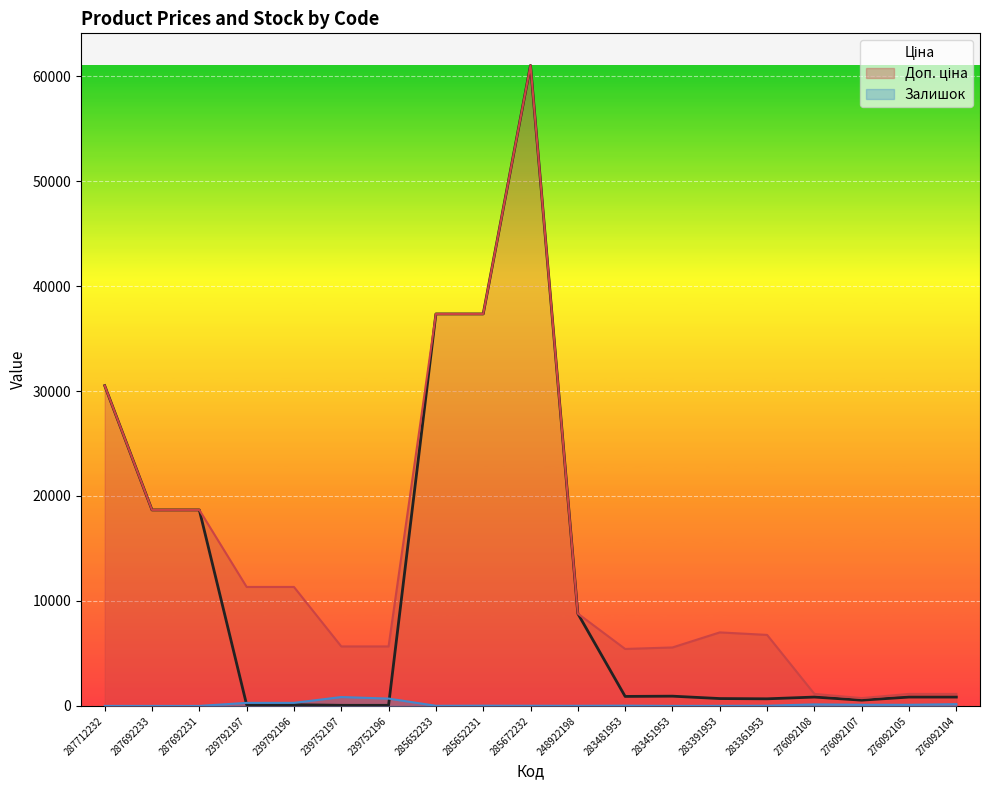

How many values in the Залишок series exceed 22?

9